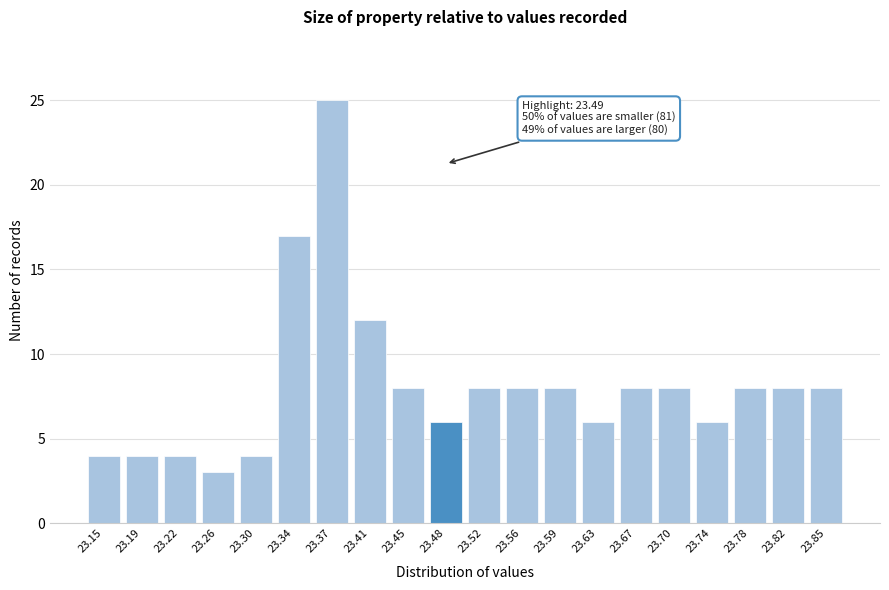

Reading left to right, transcribe all the data shown in this chart.

23.15=4	23.19=4	23.22=4	23.26=3	23.30=4	23.34=17	23.37=25	23.41=12	23.45=8	23.48=6	23.52=8	23.56=8	23.59=8	23.63=6	23.67=8	23.70=8	23.74=6	23.78=8	23.82=8	23.85=8